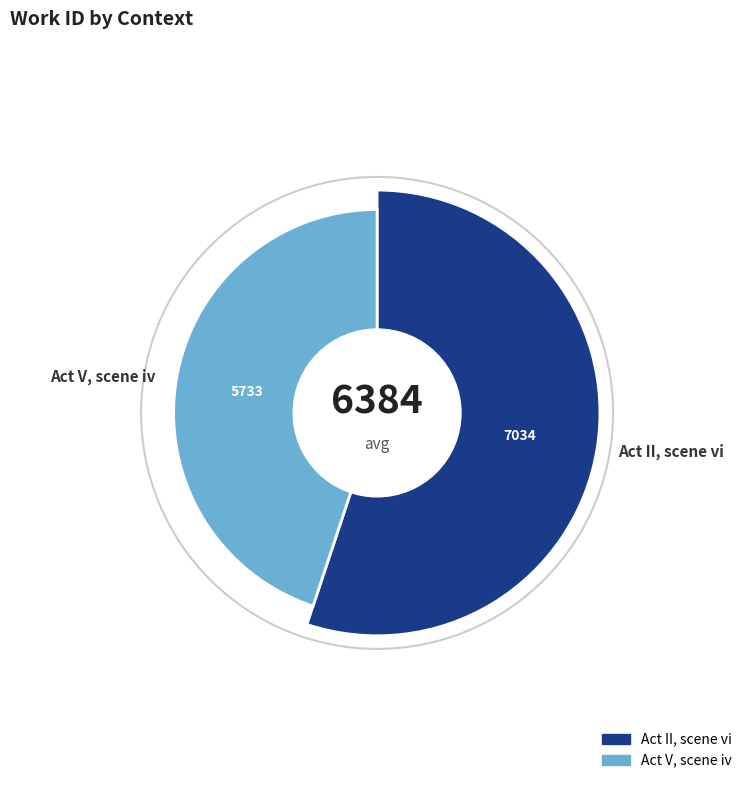

What is the ratio of the value at Act V, scene iv to the value at Act II, scene vi?

0.8